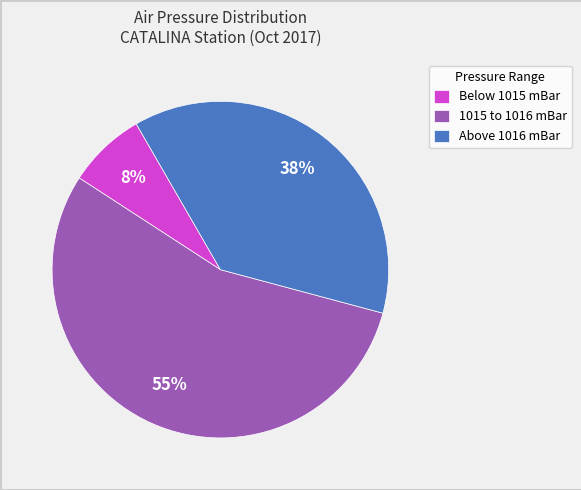

True or false: Above 1016 mBar accounts for 38% of the total.

True